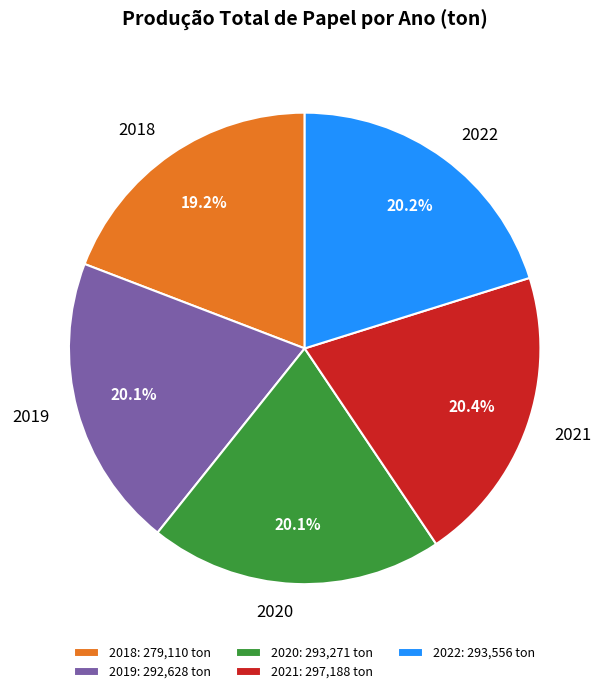

Is there any slice that represents more than half of the pie?

No